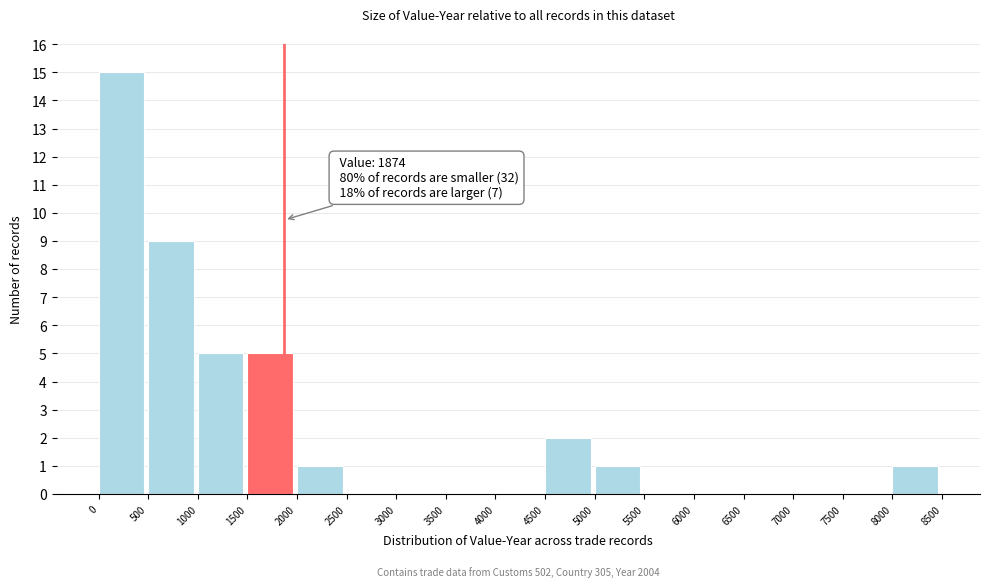

Over which range of the x-axis is the bar tallest?

0 to 500